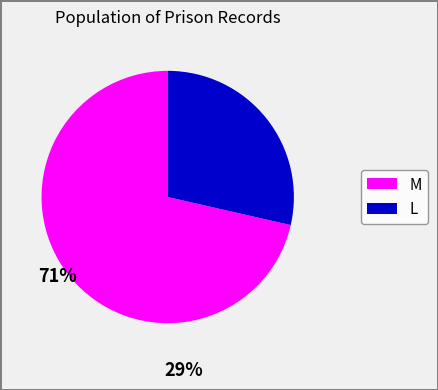

Does any single category account for the majority?

Yes